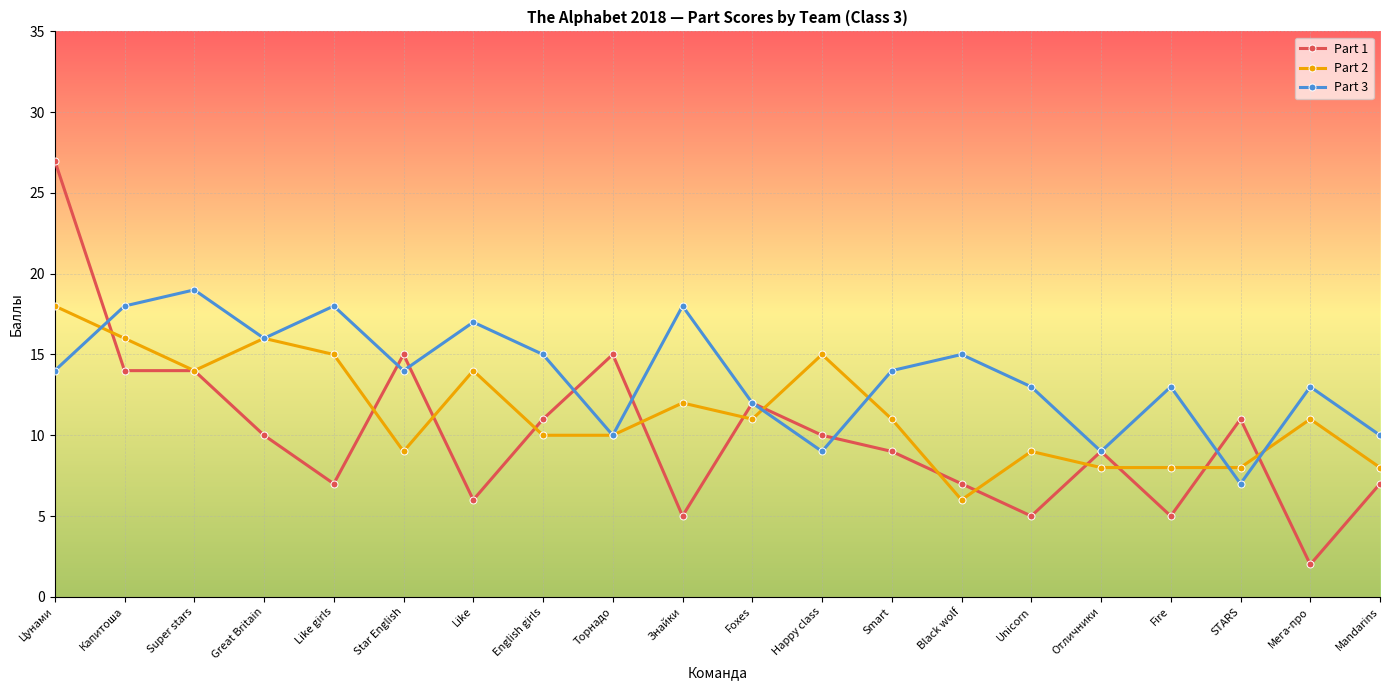

True or false: Part 1 and Part 2 cross at least once.

True